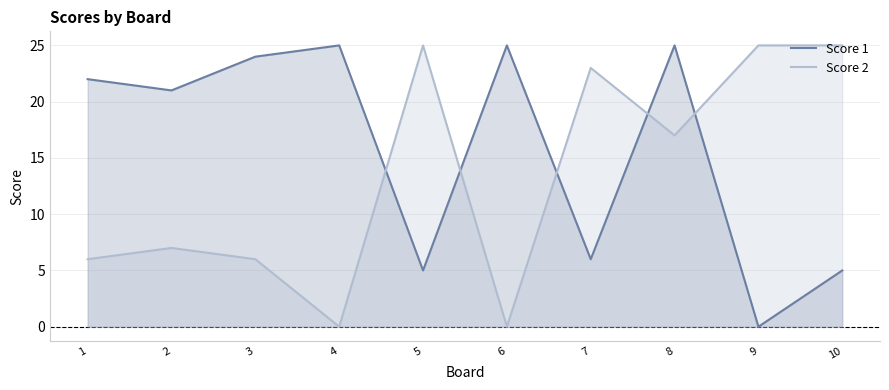

What is the sum of all Score 2 values?

134